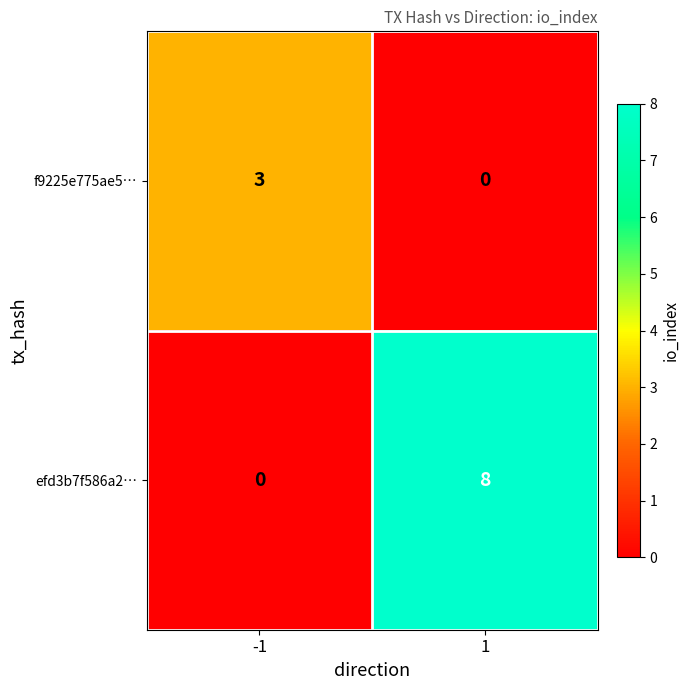

Which series changed the most between -1 and 1?

efd3b7f586a2…